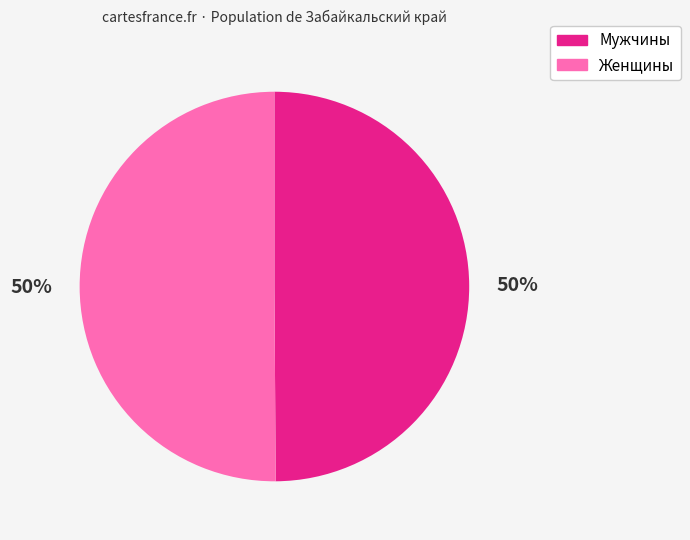

Count the number of slices in the pie.

2